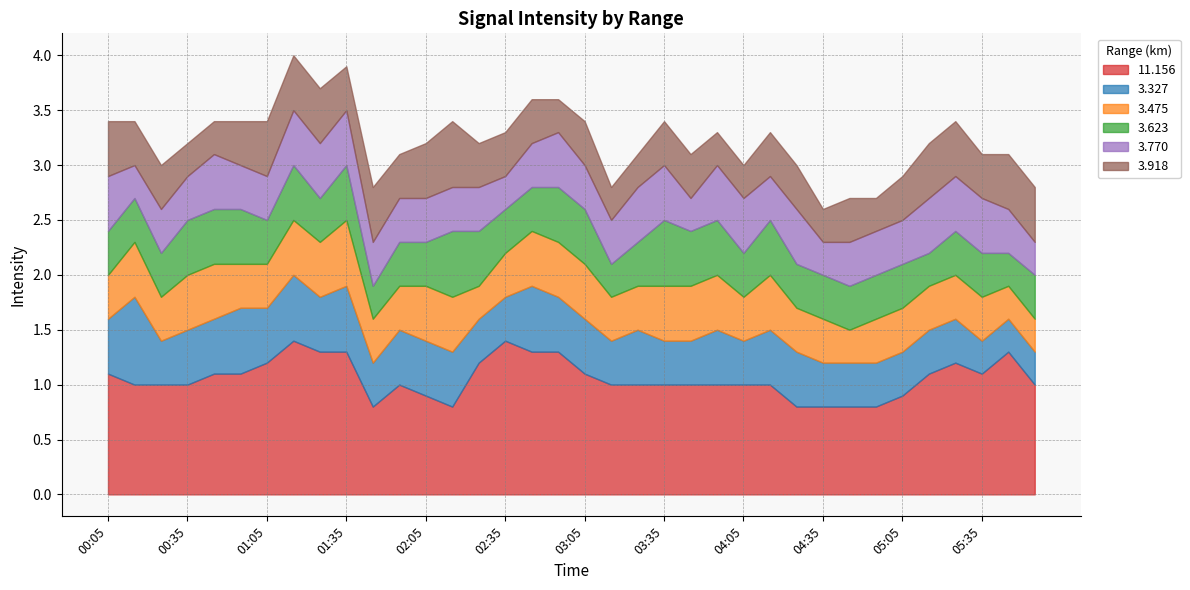

How many interior local valleys does the 11.156 series have?

3